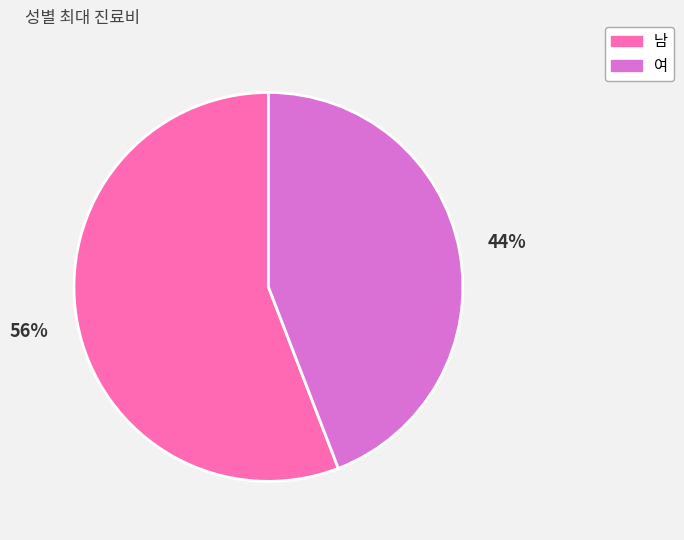

Does any single category account for the majority?

Yes